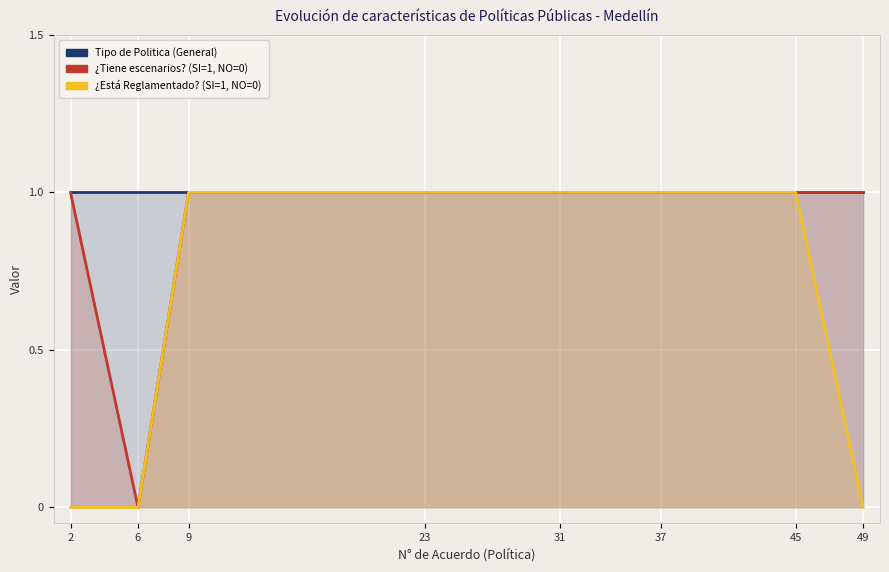

At which category does ¿Tiene escenarios? (SI=1, NO=0) reach its first local valley?

6